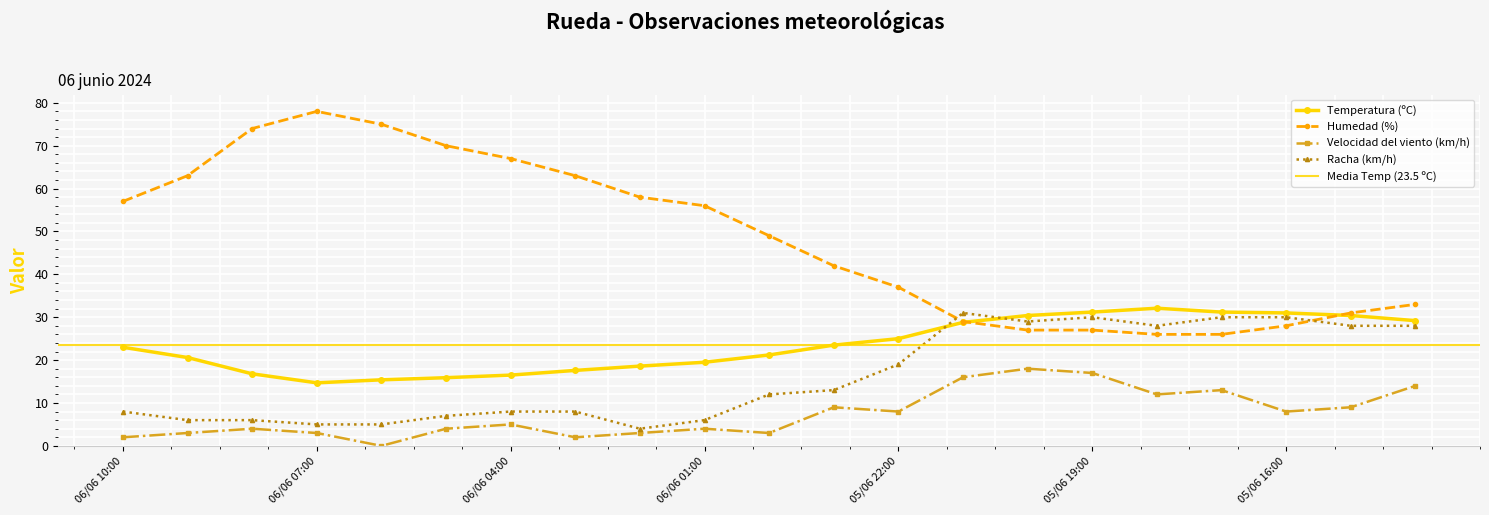

How many interior local peaks does the Temperatura (ºC) series have?

1